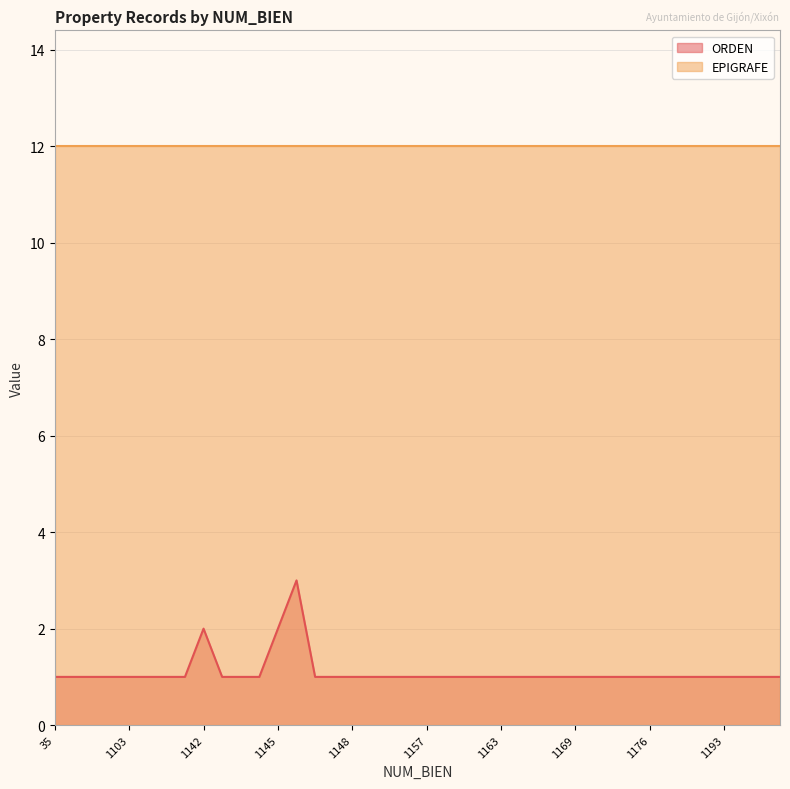

Read the value at 1170.

1